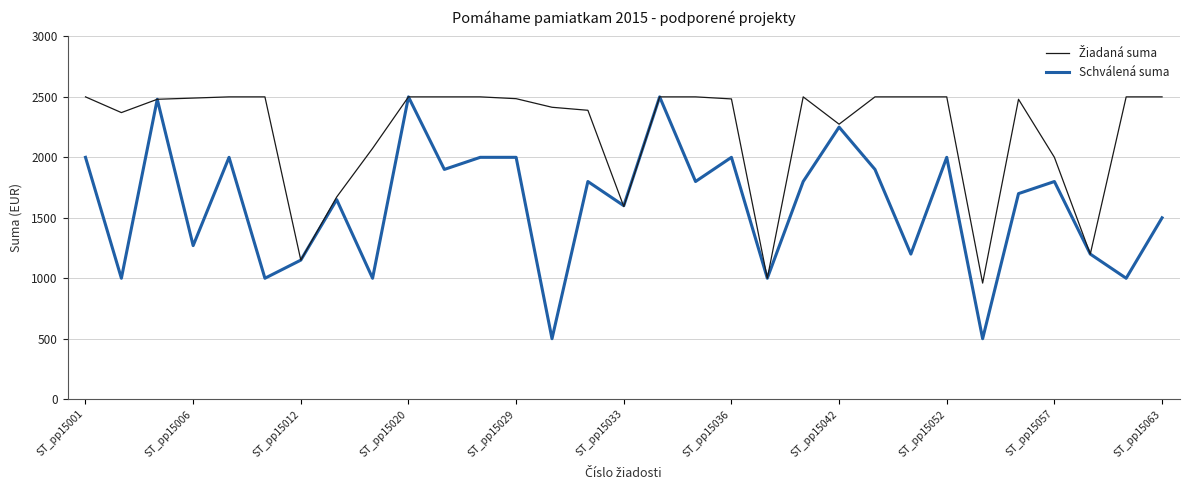

What is the smallest value displayed?

500